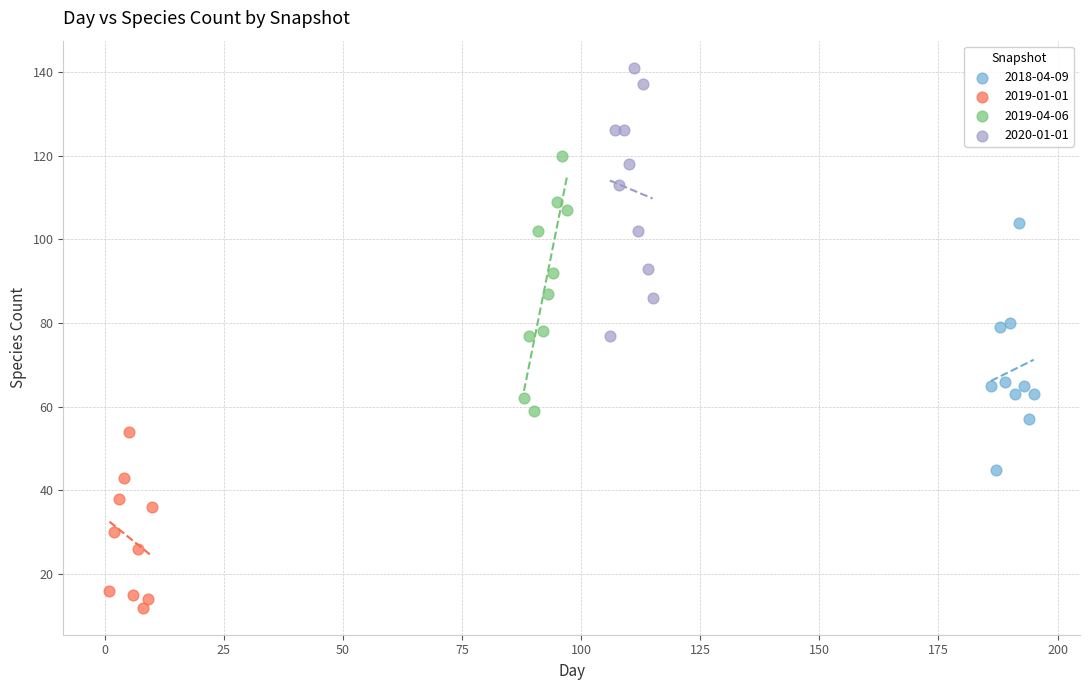

Which series has the largest Y range (max minus min)?

2020-01-01